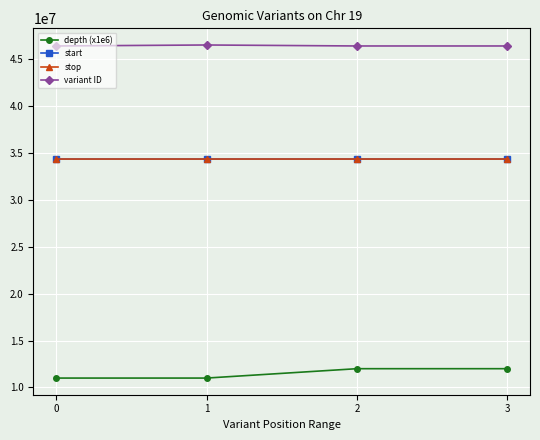

What is the lowest value of the stop series?

34348900